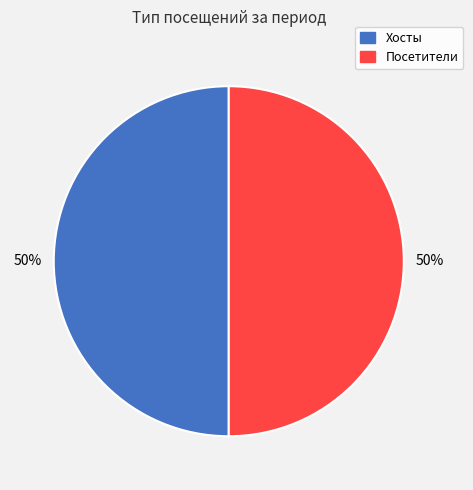

To the nearest percent, what is the average slice percentage?

50%